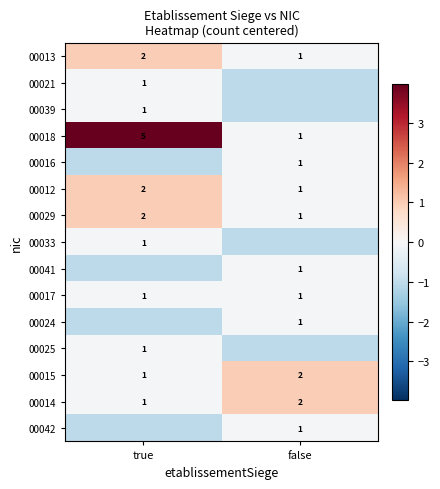

List the labels in order of 00018 value, largest first.

true, false